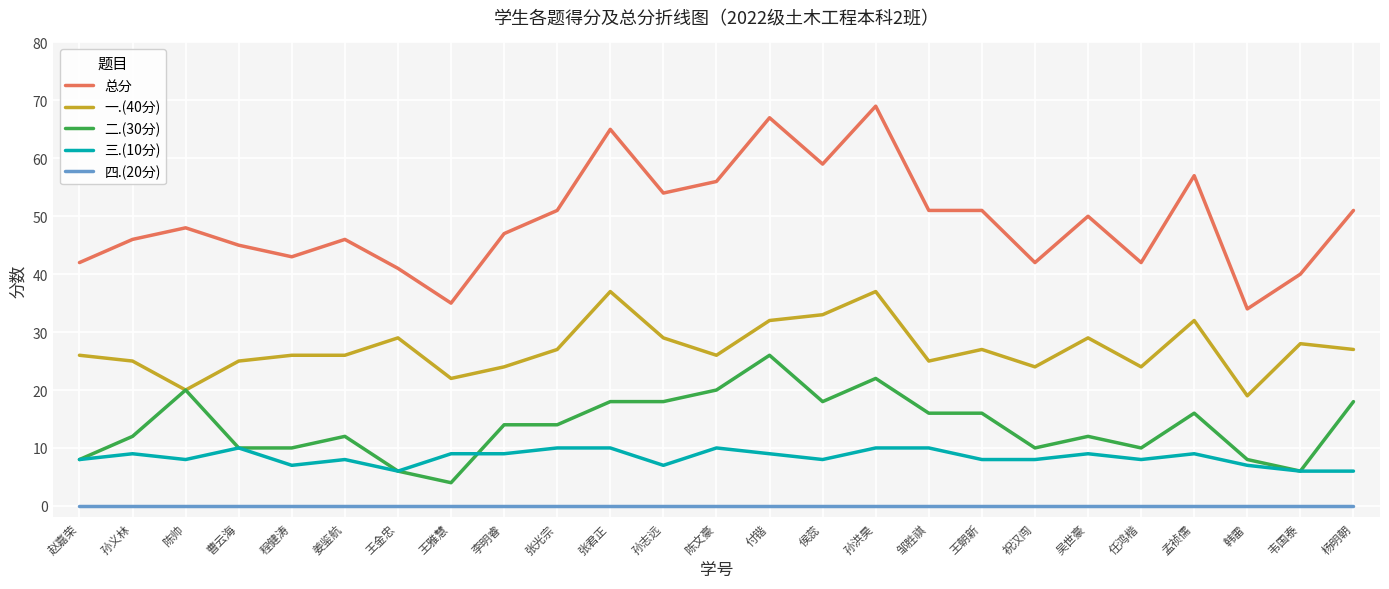

True or false: 总分 has more than 2 points higher than both neighbors.

True